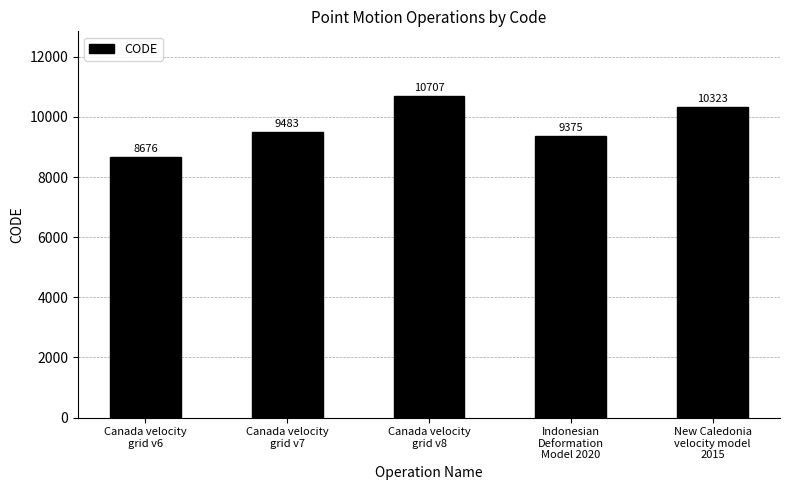

What is the change in value from Canada velocity
grid v7 to Indonesian
Deformation
Model 2020?

-108